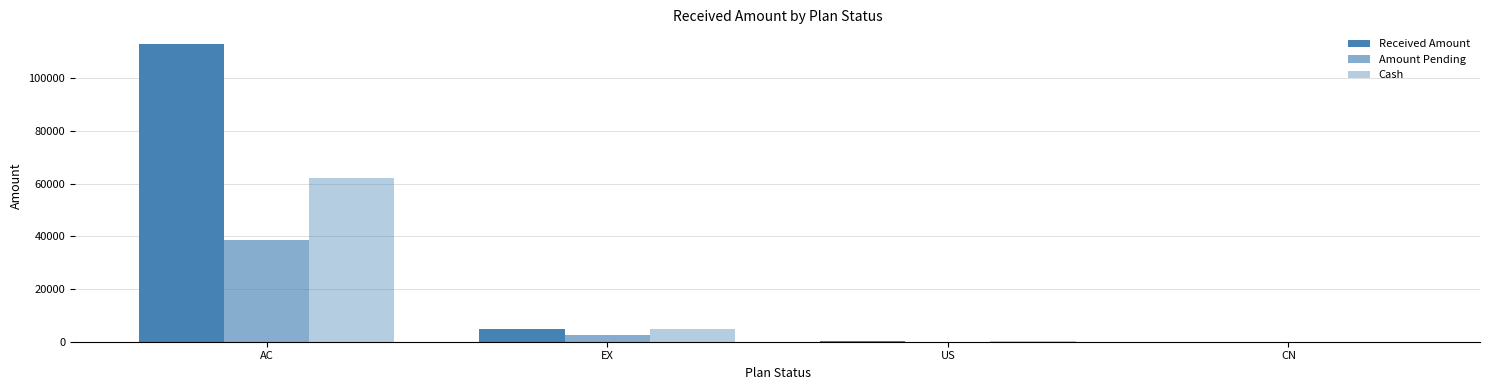

What is the label of the 3rd bar from the right?

EX